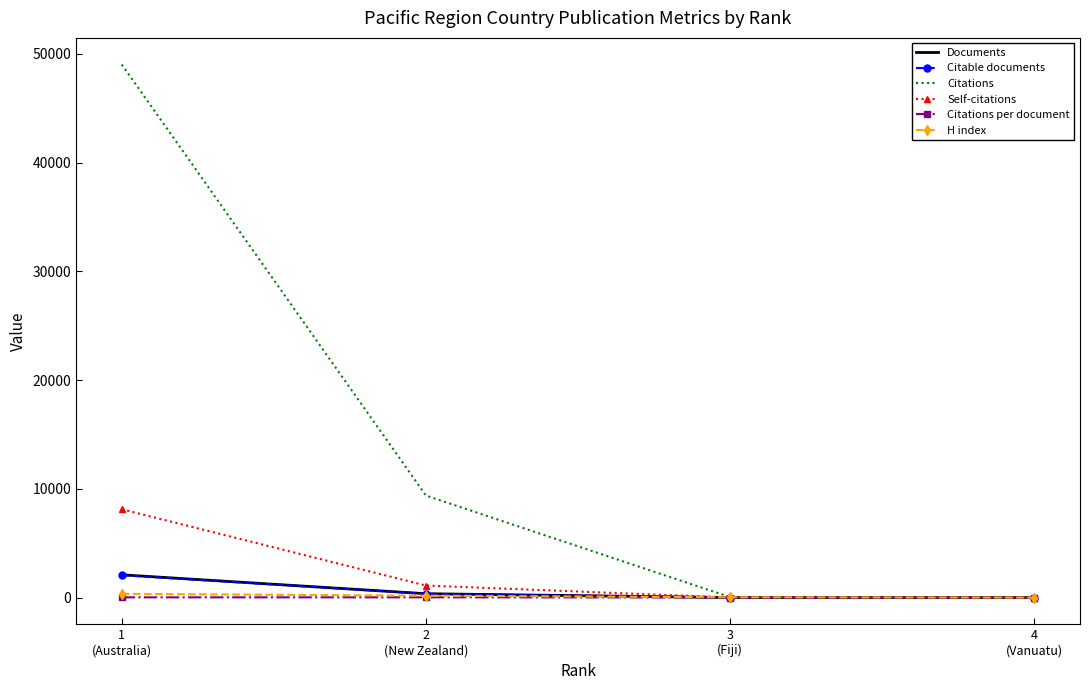

What is the greatest value displayed?

49011.0